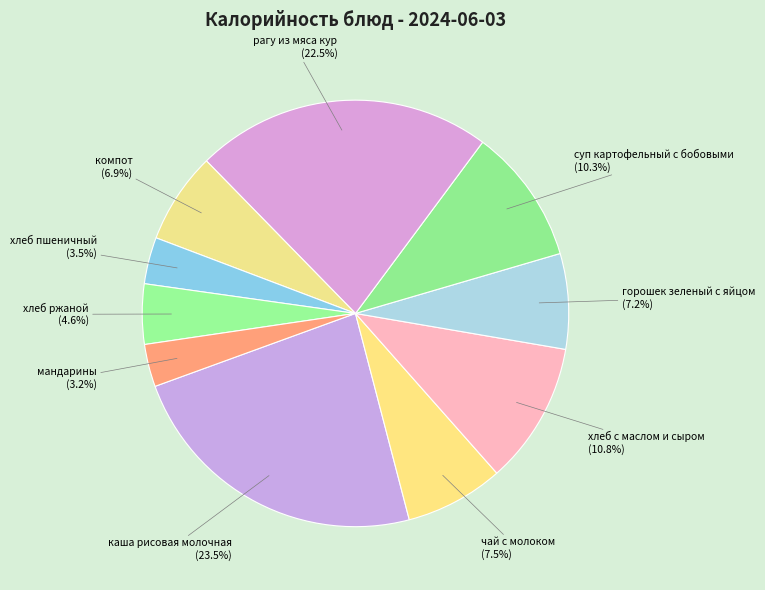

What percentage is the суп картофельный с бобовыми slice, to the nearest percent?

10%